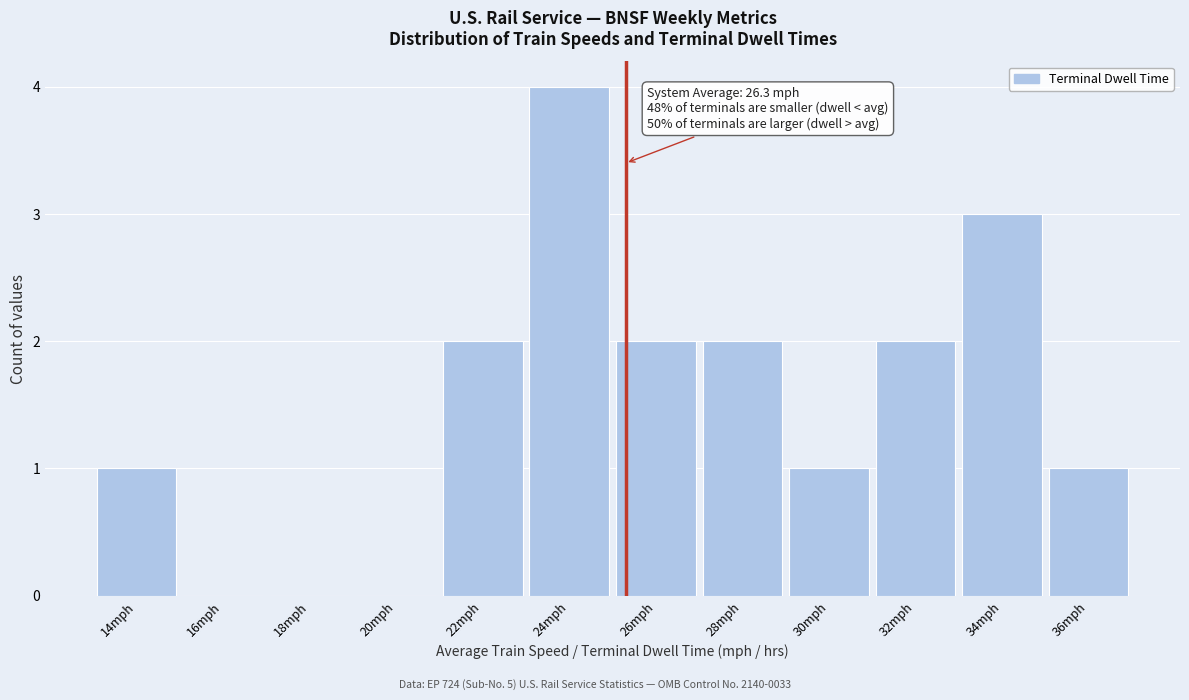

Reading left to right, what are all the values shown in this chart?

14mph=1	16mph=0	18mph=0	20mph=0	22mph=2	24mph=4	26mph=2	28mph=2	30mph=1	32mph=2	34mph=3	36mph=1